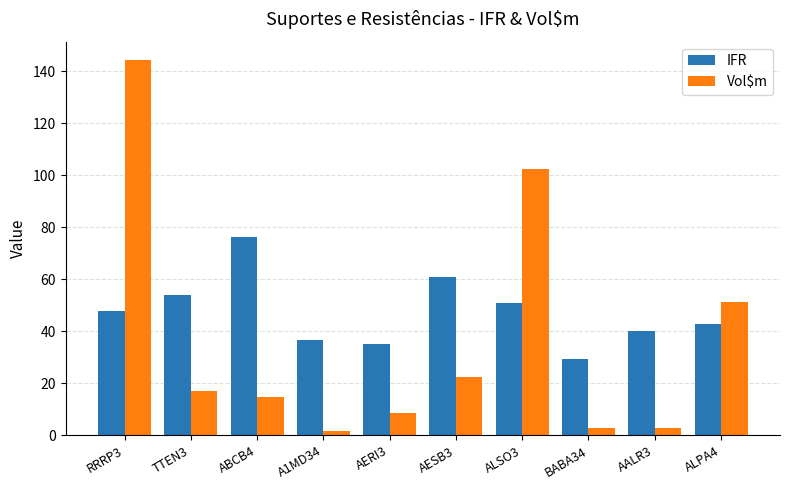

Where is Vol$m nearest to the value 72?

ALPA4